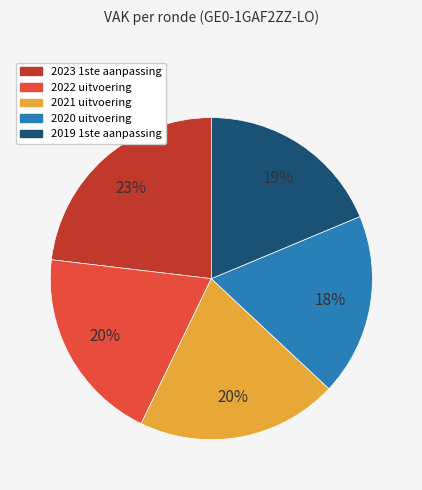

True or false: 2020 uitvoering accounts for 9% of the total.

False